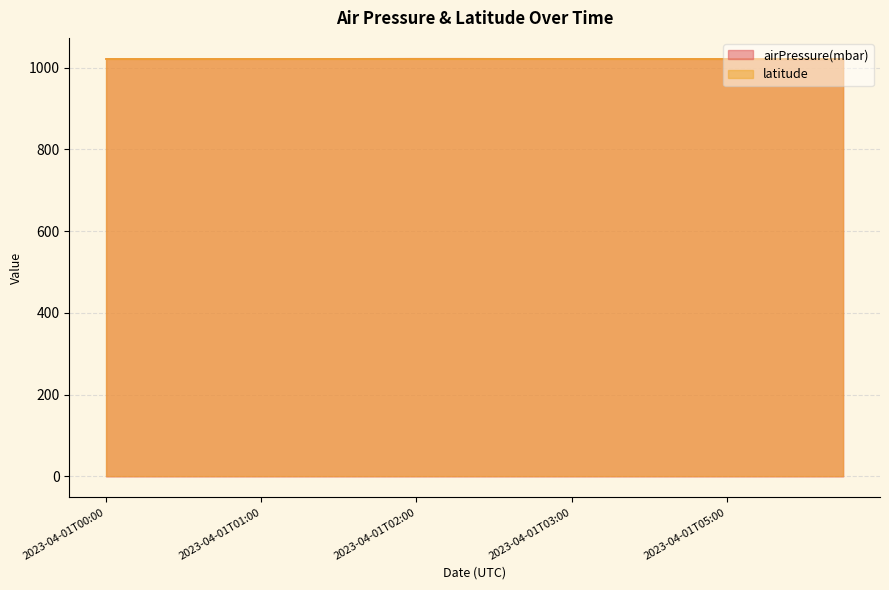

Reading right to left, list all the values displayed in this chart.

1021.0	1020.9	1021.0	1021.5	1021.6	1021.7	1021.7	1021.7	1021.8	1021.9	1022.0	1022.0	1021.9	1021.8	1021.7	1021.6	1021.6	1021.5	1021.5	1021.7